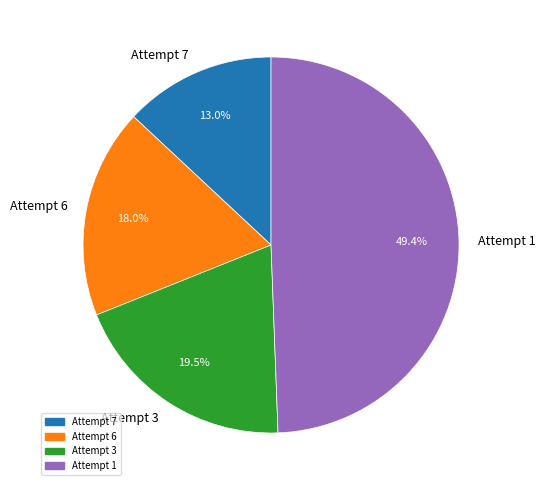

Rank the categories by value from lowest to highest.

Attempt 7, Attempt 6, Attempt 3, Attempt 1